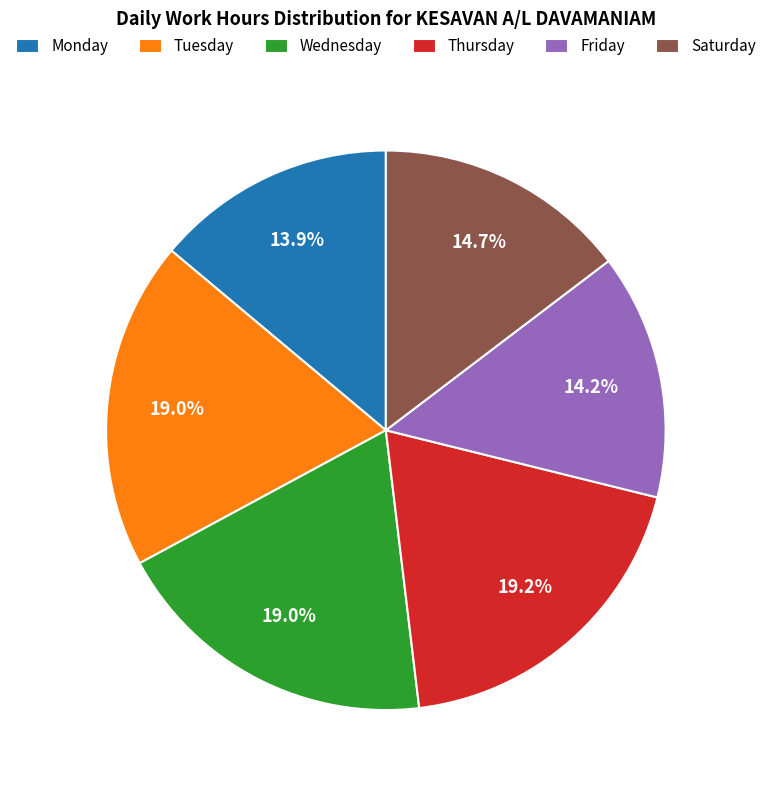

Does any single category account for the majority?

No